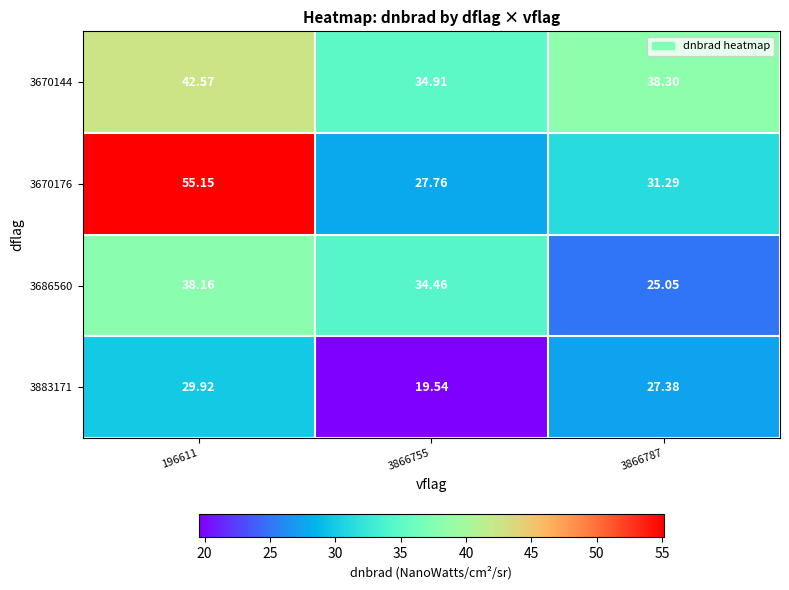

At 3866755, list the series in order from largest to smallest.

3670144, 3686560, 3670176, 3883171